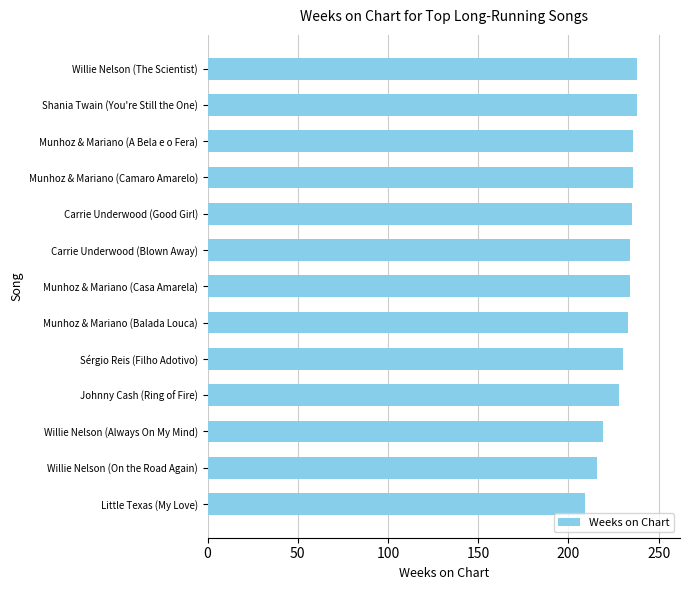

What is the approximate value at Sérgio Reis (Filho Adotivo), to the nearest 5?

230